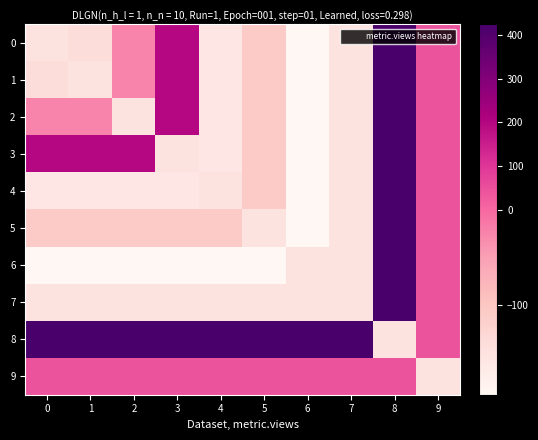

At which category is the sum across all series the highest?

8